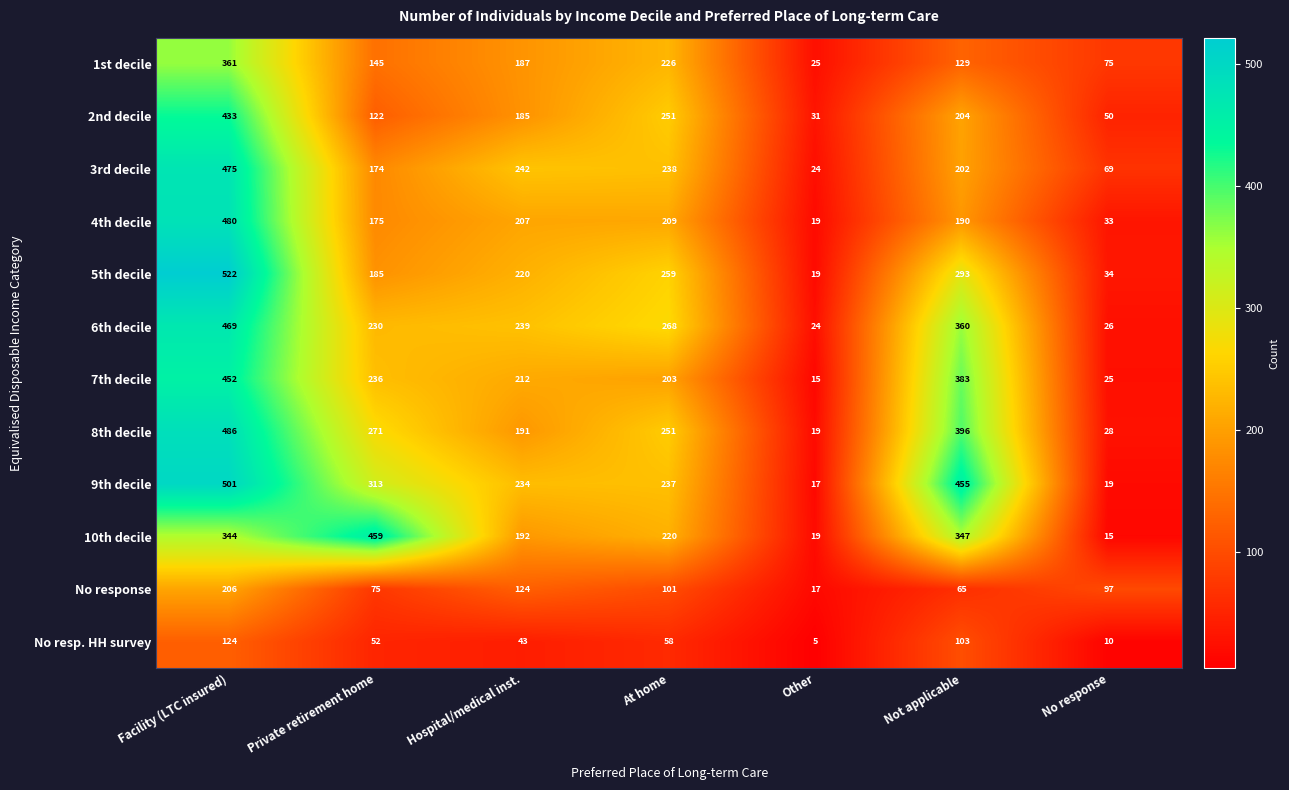

What is the spread (max minus min) of values at No response?

87